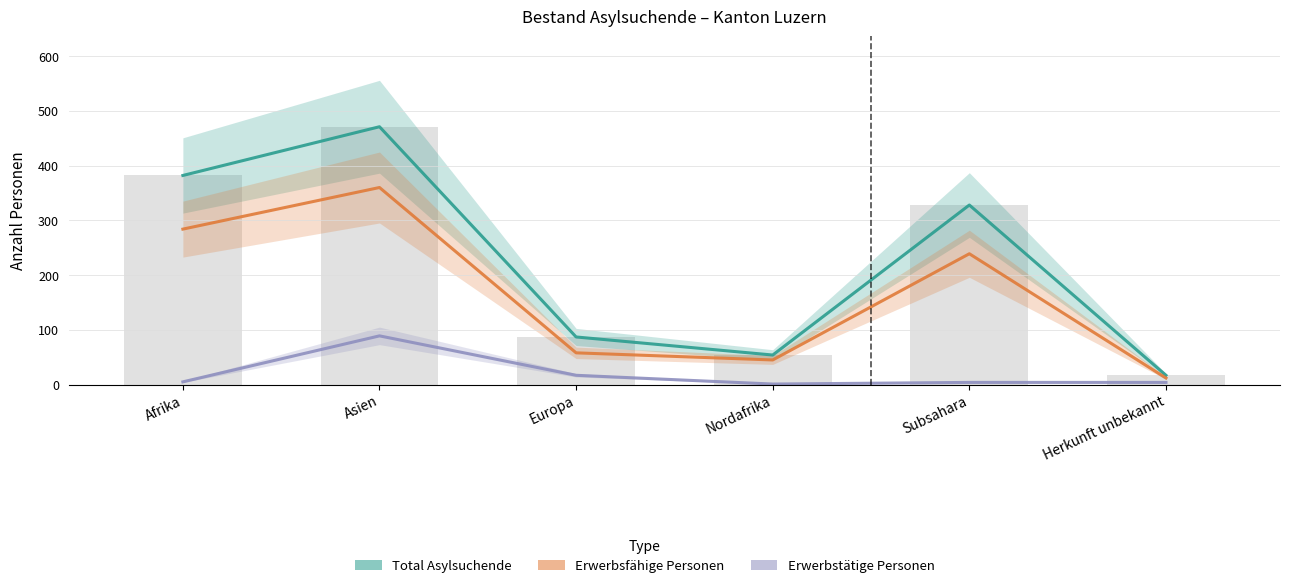

Where does the Erwerbsfähige Personen series first go above 239?

Afrika